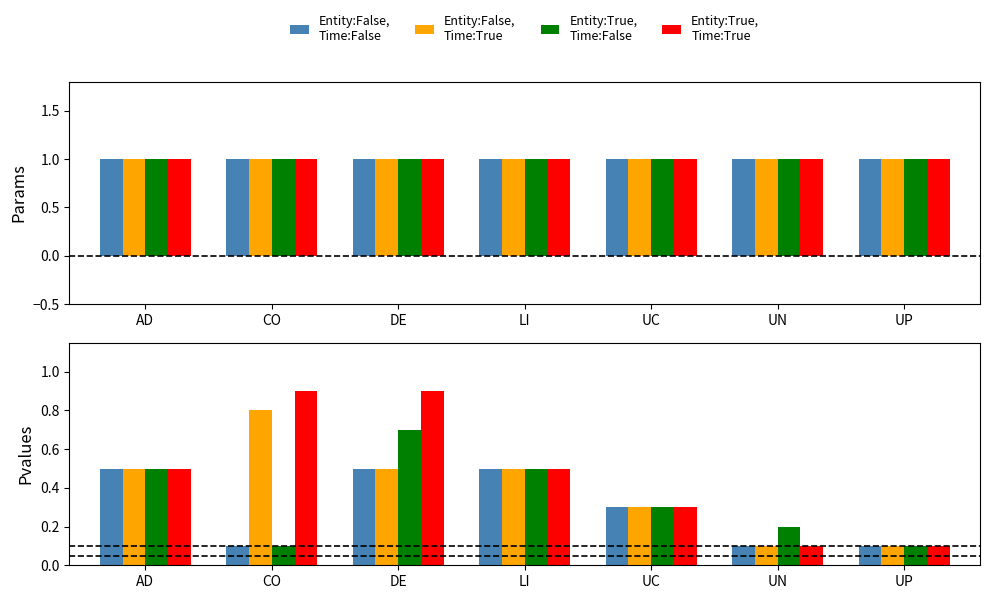

Where is Entity:True,
Time:False nearest to the value 0?

CO